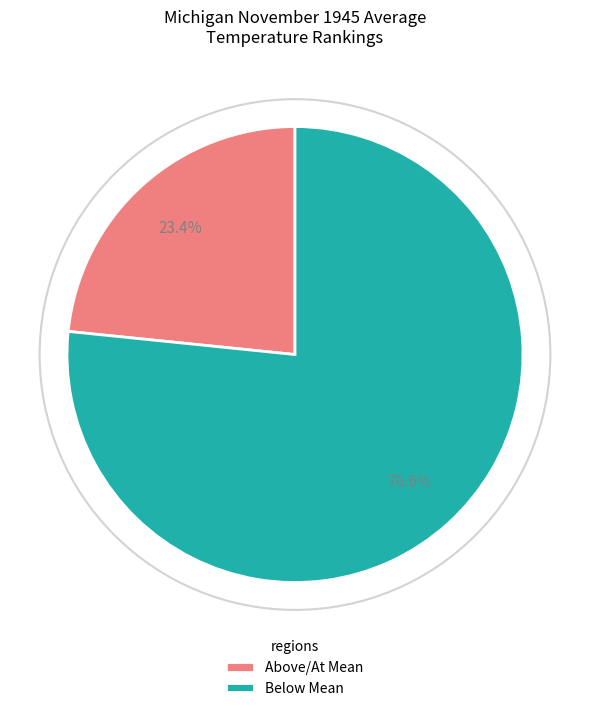

What is the majority slice?

Below Mean